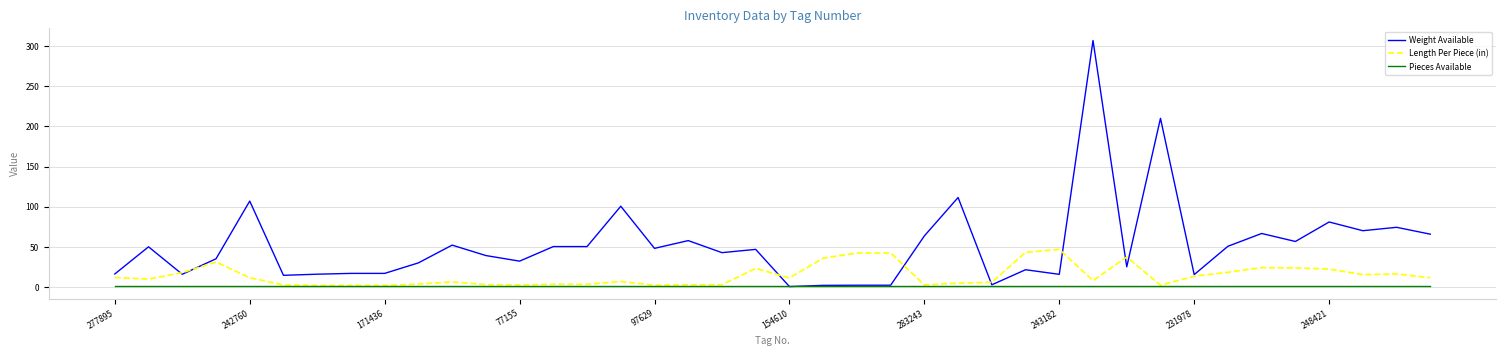

What is the maximum value shown in the chart?

306.9